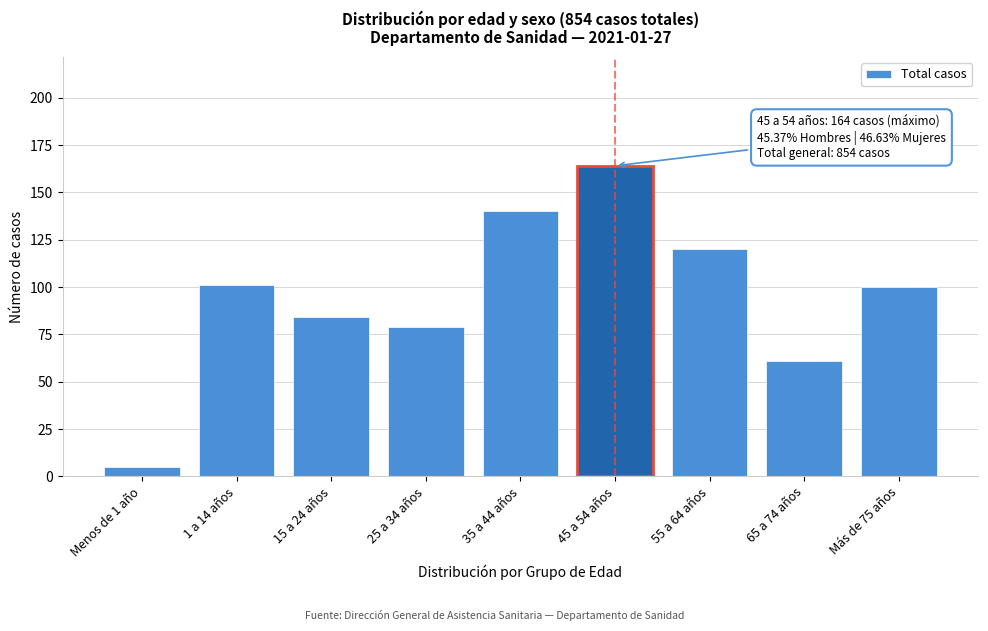

Reading left to right, transcribe all the data shown in this chart.

5	101	84	79	140	164	120	61	100